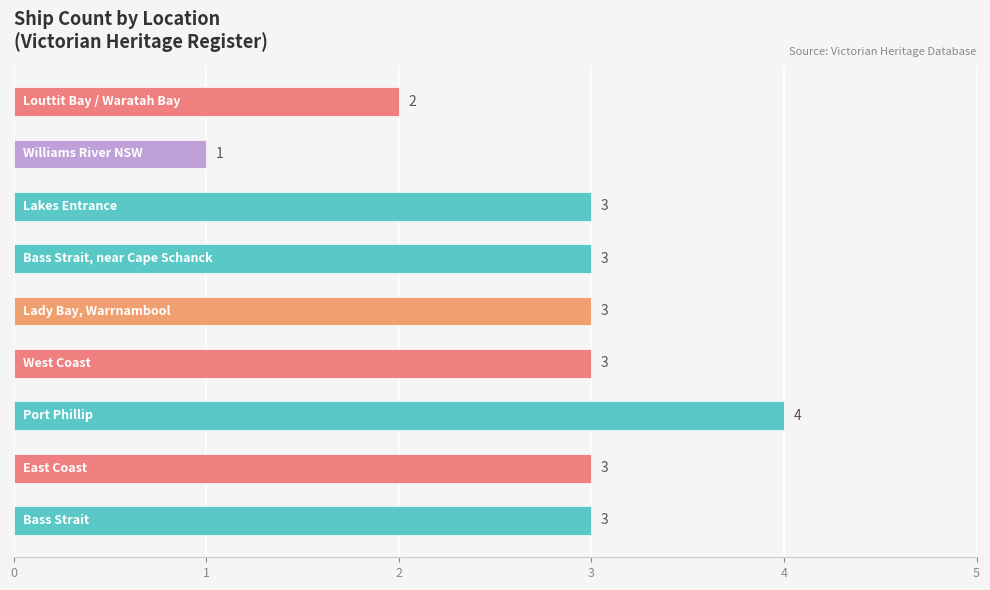

What is the sum of all values?

25